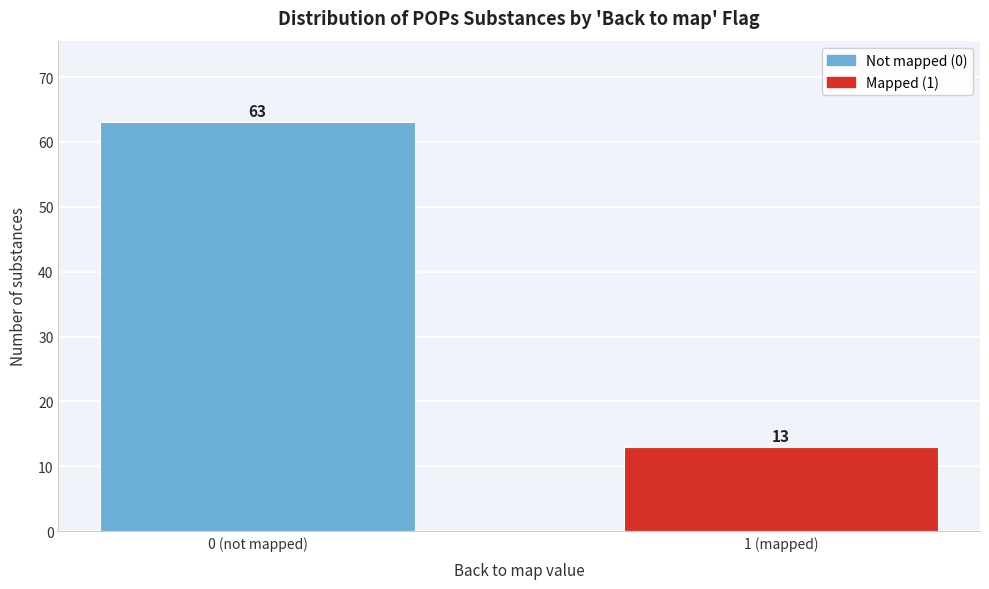

Reading left to right, transcribe all the data shown in this chart.

63	13